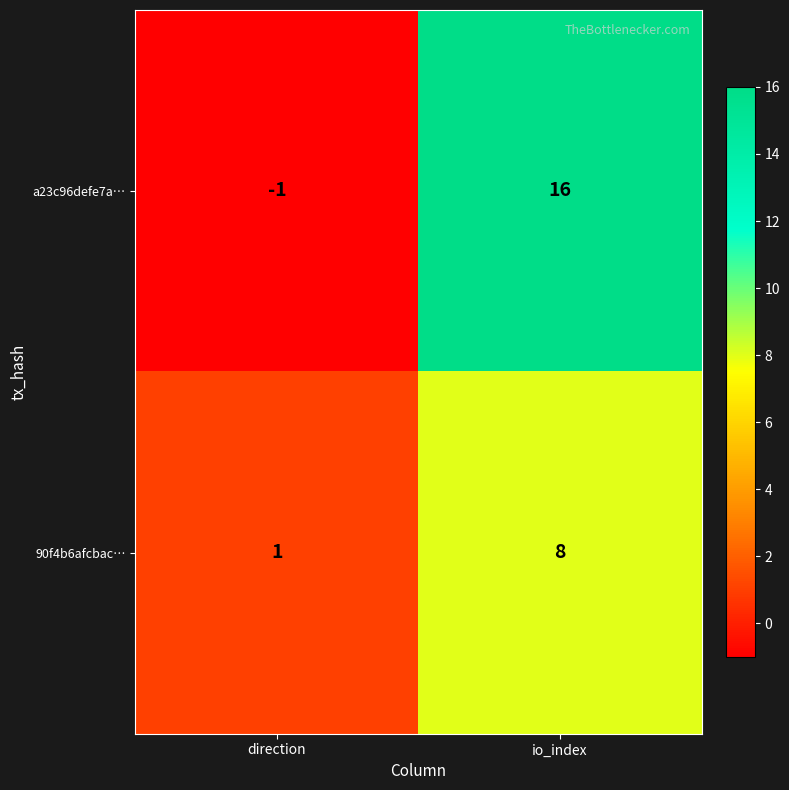

Where is 90f4b6afcbac… nearest to the value 4?

direction